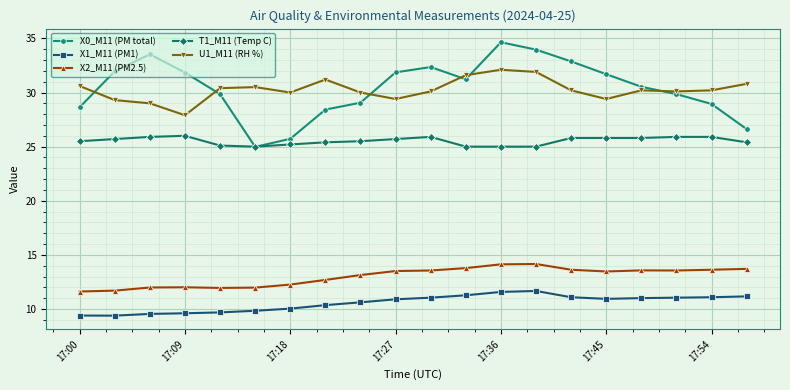

What is the value of the X2_M11 (PM2.5) point at the 12th from the left?

13.8